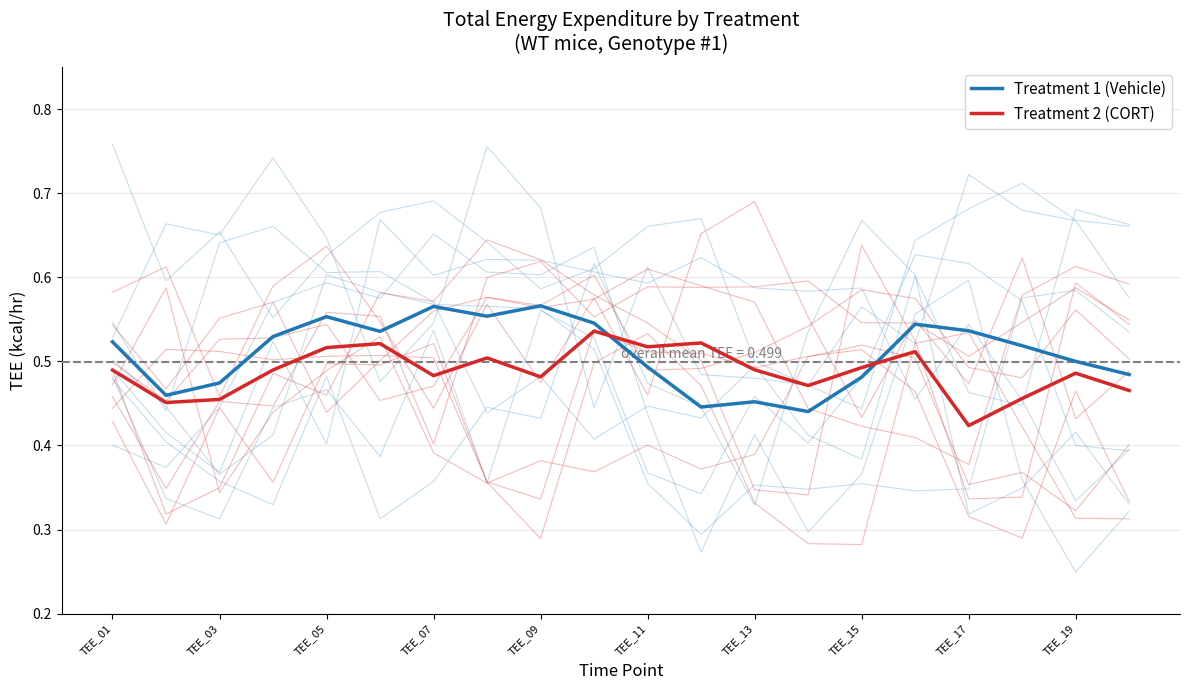

Which series changed the most between TEE_19 and 10?

Treatment 1 (Vehicle)